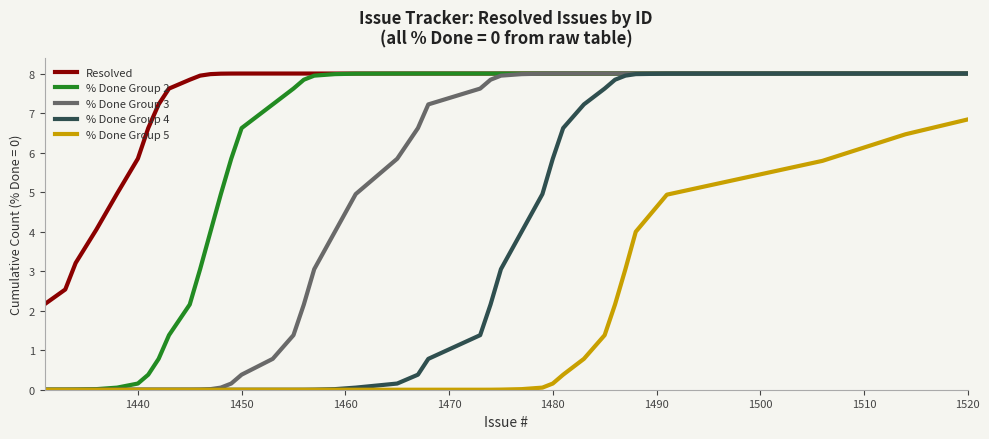

How many lines are shown in the chart?

5